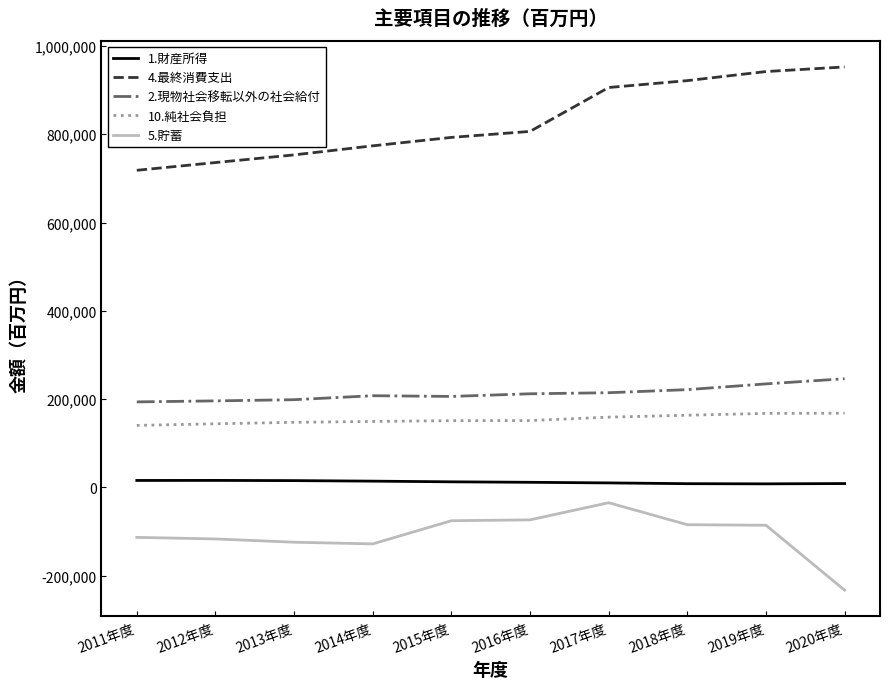

True or false: 5.貯蓄 and 1.財産所得 cross at least once.

False